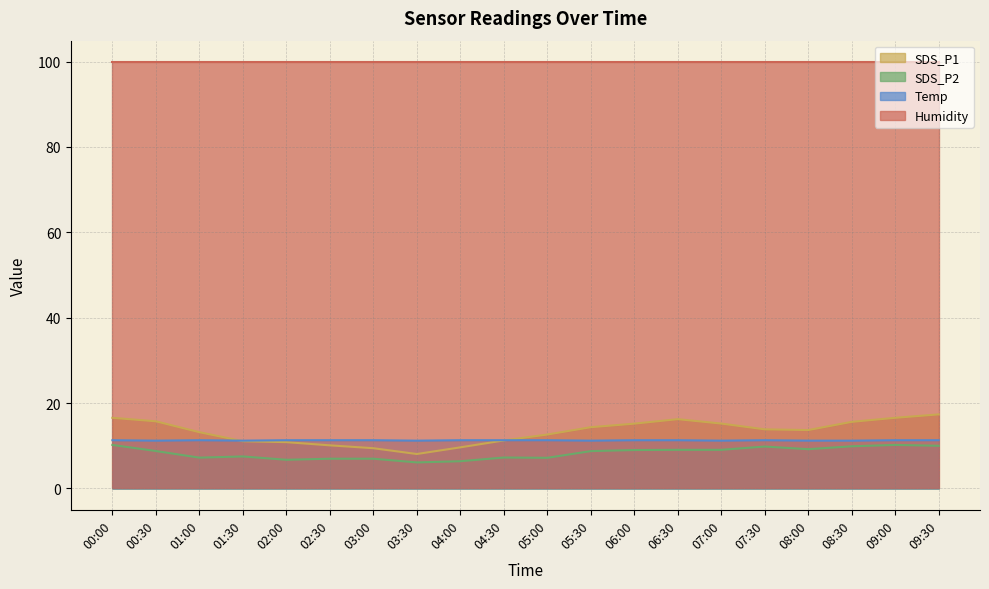

What are all the series names shown in the legend?

SDS_P1, SDS_P2, Temp, Humidity